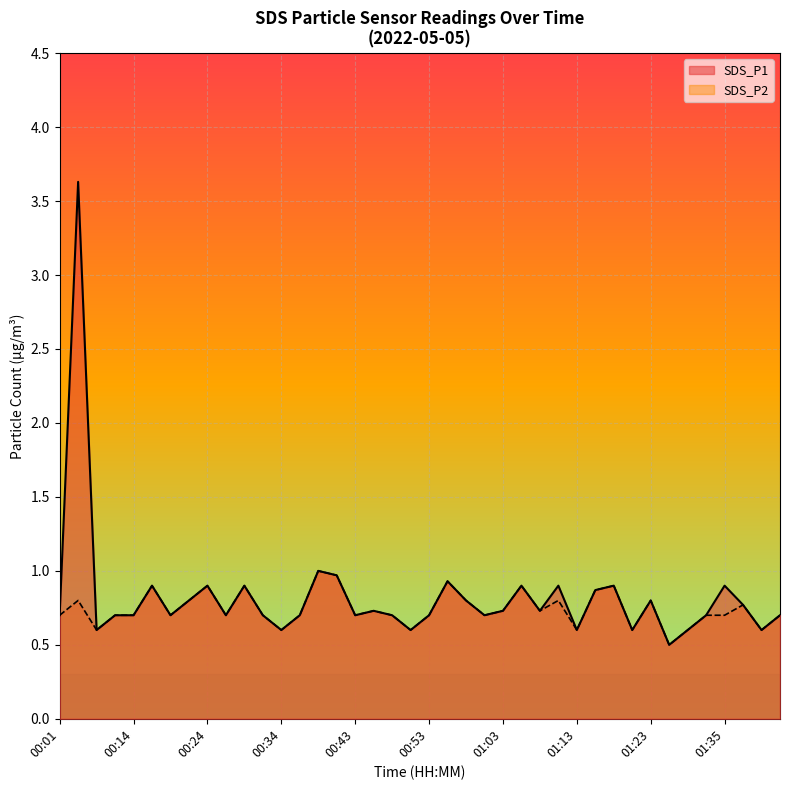

True or false: SDS_P2 and SDS_P1 cross at least once.

False